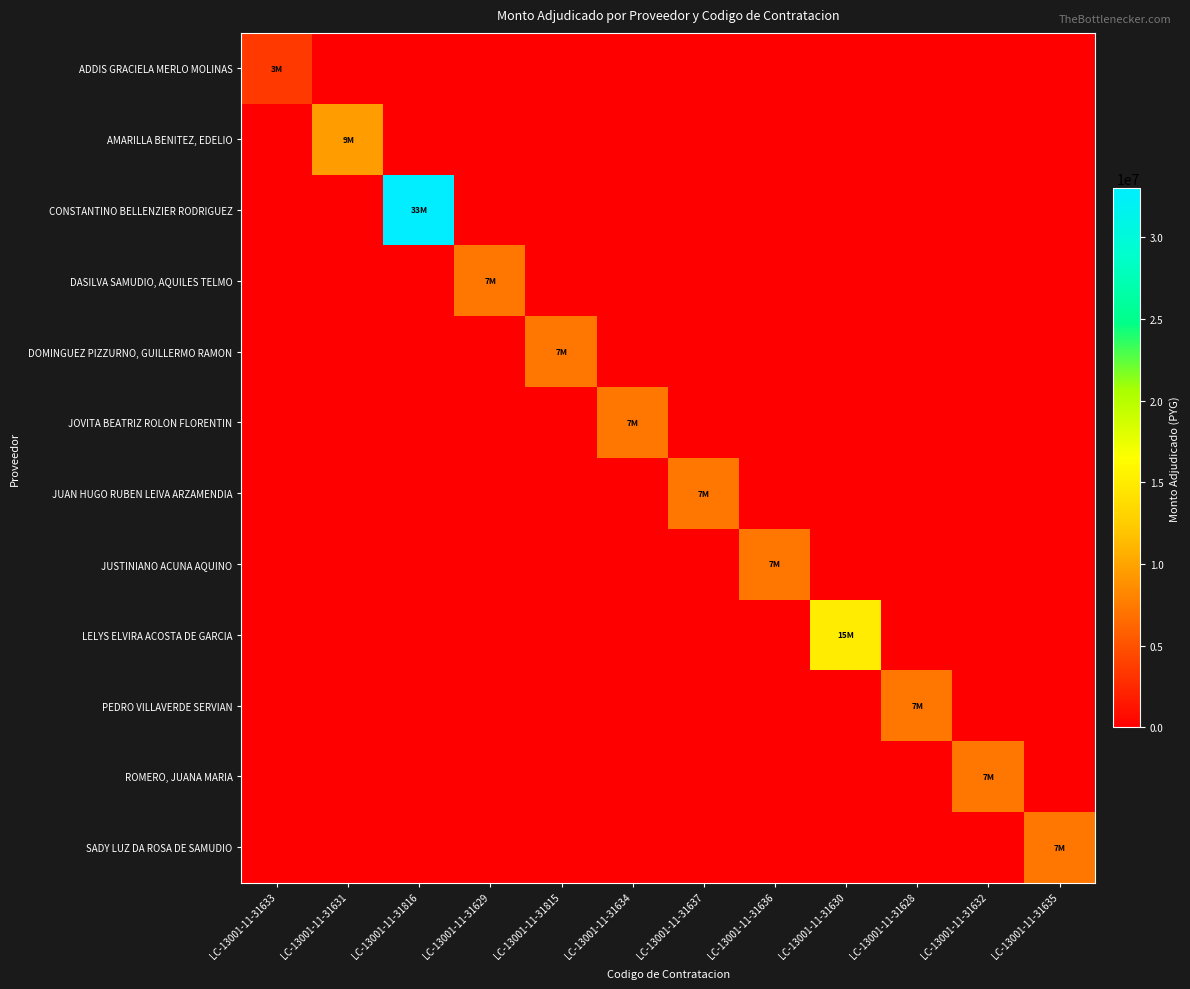

Which series has the largest total across all categories?

CONSTANTINO BELLENZIER RODRIGUEZ